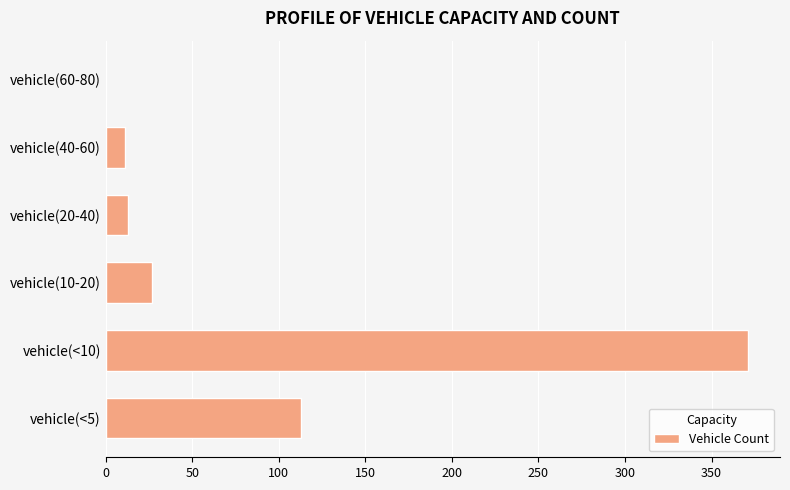

What is the sum of all values?

535